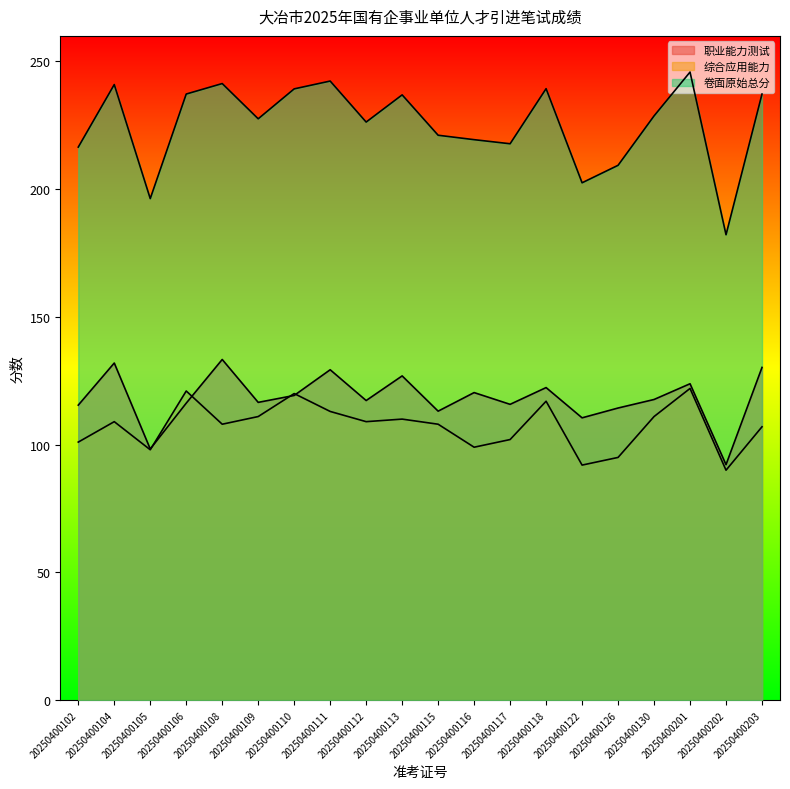

Between 20250400122 and 20250400118, which is larger?

20250400118